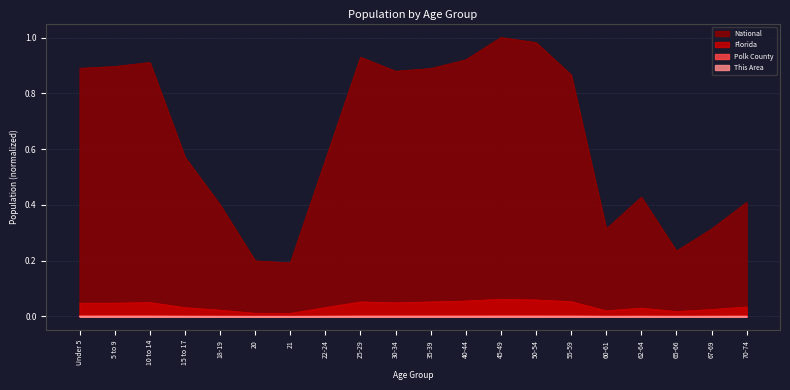

True or false: This Area and Polk County intersect in this chart.

False